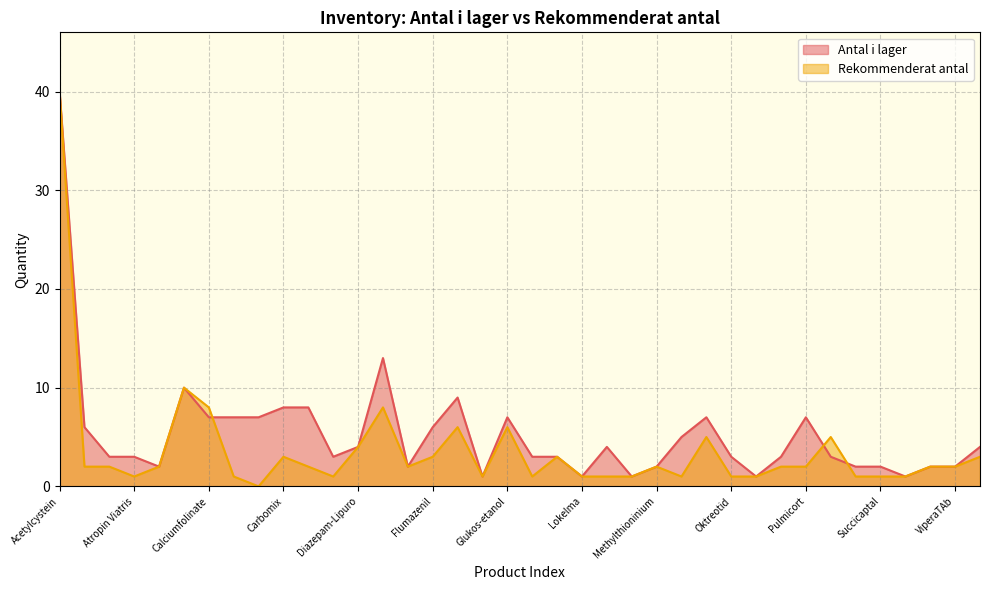

After their last crossing, which series has the higher values: Antal i lager or Rekommenderat antal?

Antal i lager